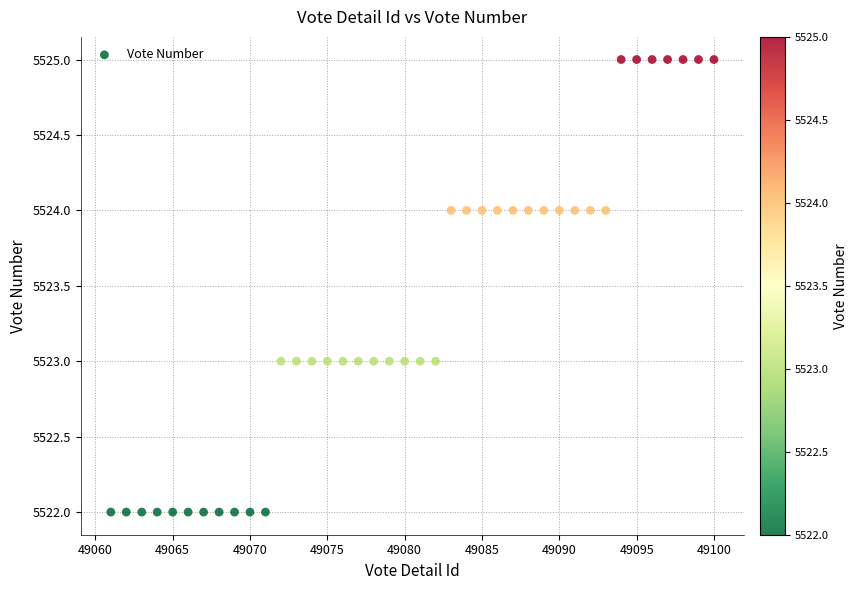

What is the range of Y values (max minus min)?

3